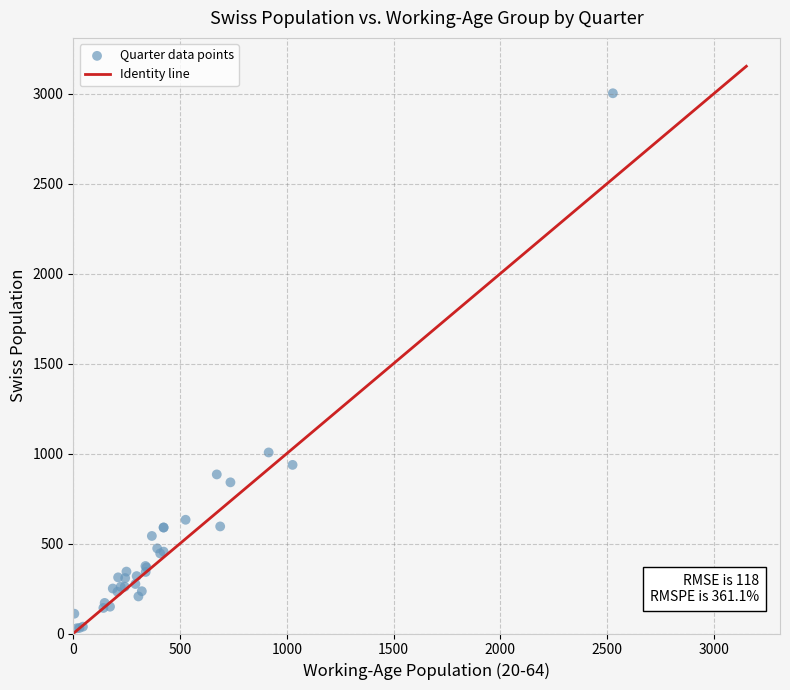

What Y value in the scatter plot is closest to 1515?

1006